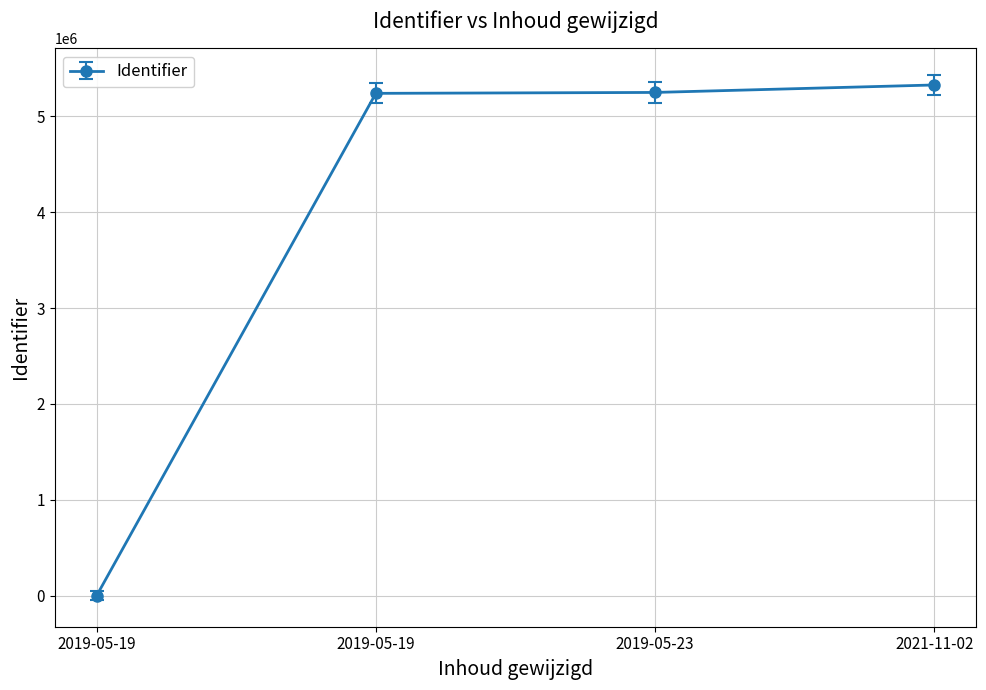

Is this an area chart (filled region under the line)?

No